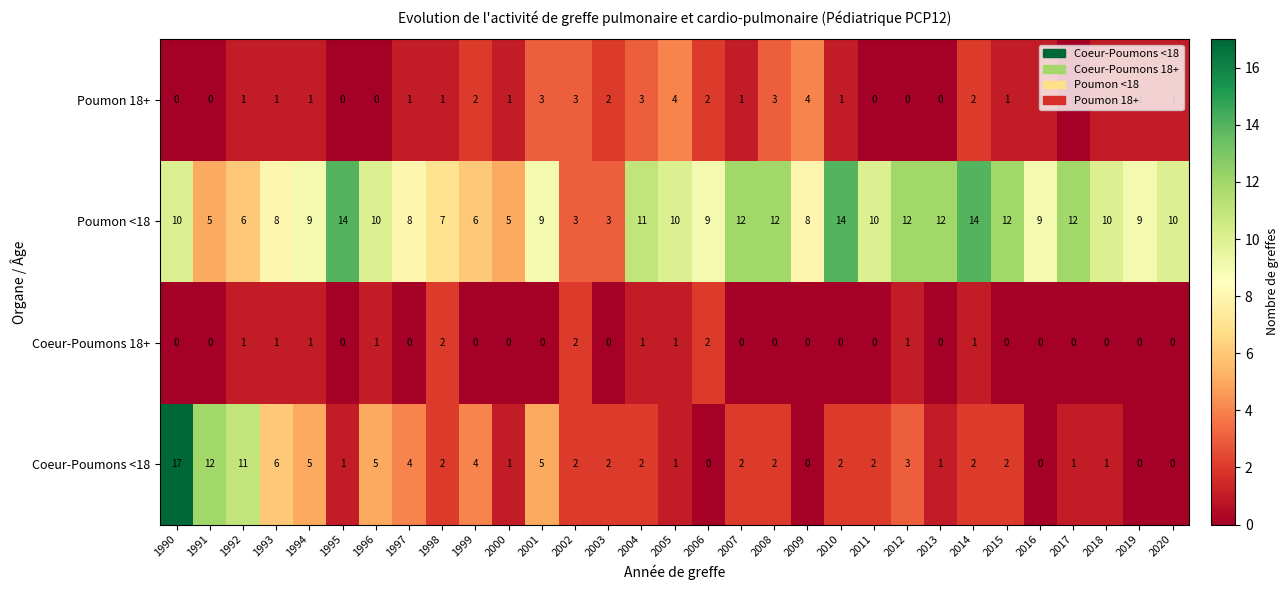

True or false: Coeur-Poumons <18 has a value of 5 at 1994.

True